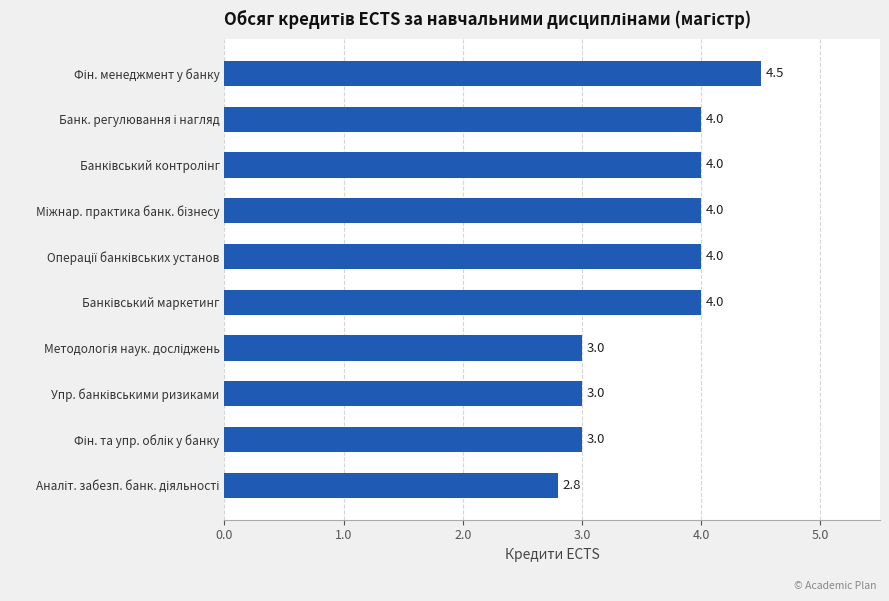

What is the average value?

3.6